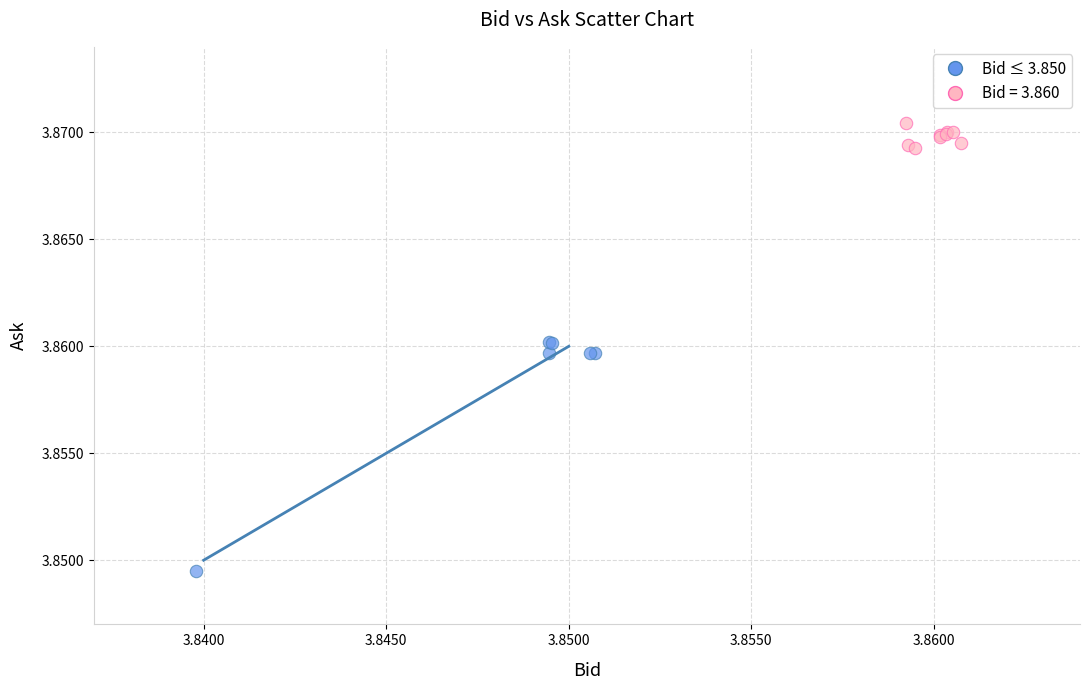

Which series has the largest Y range (max minus min)?

Bid ≤ 3.850